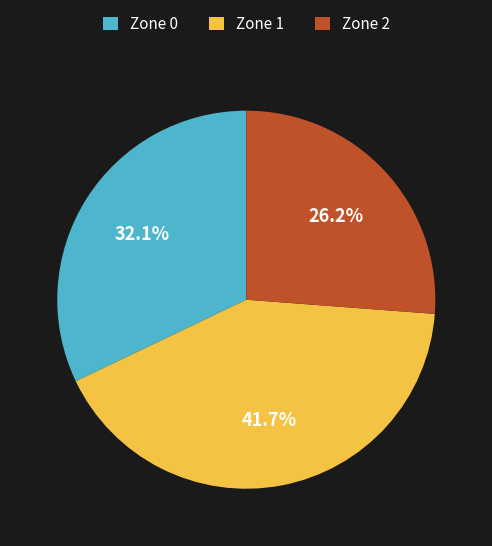

Count the number of slices in the pie.

3